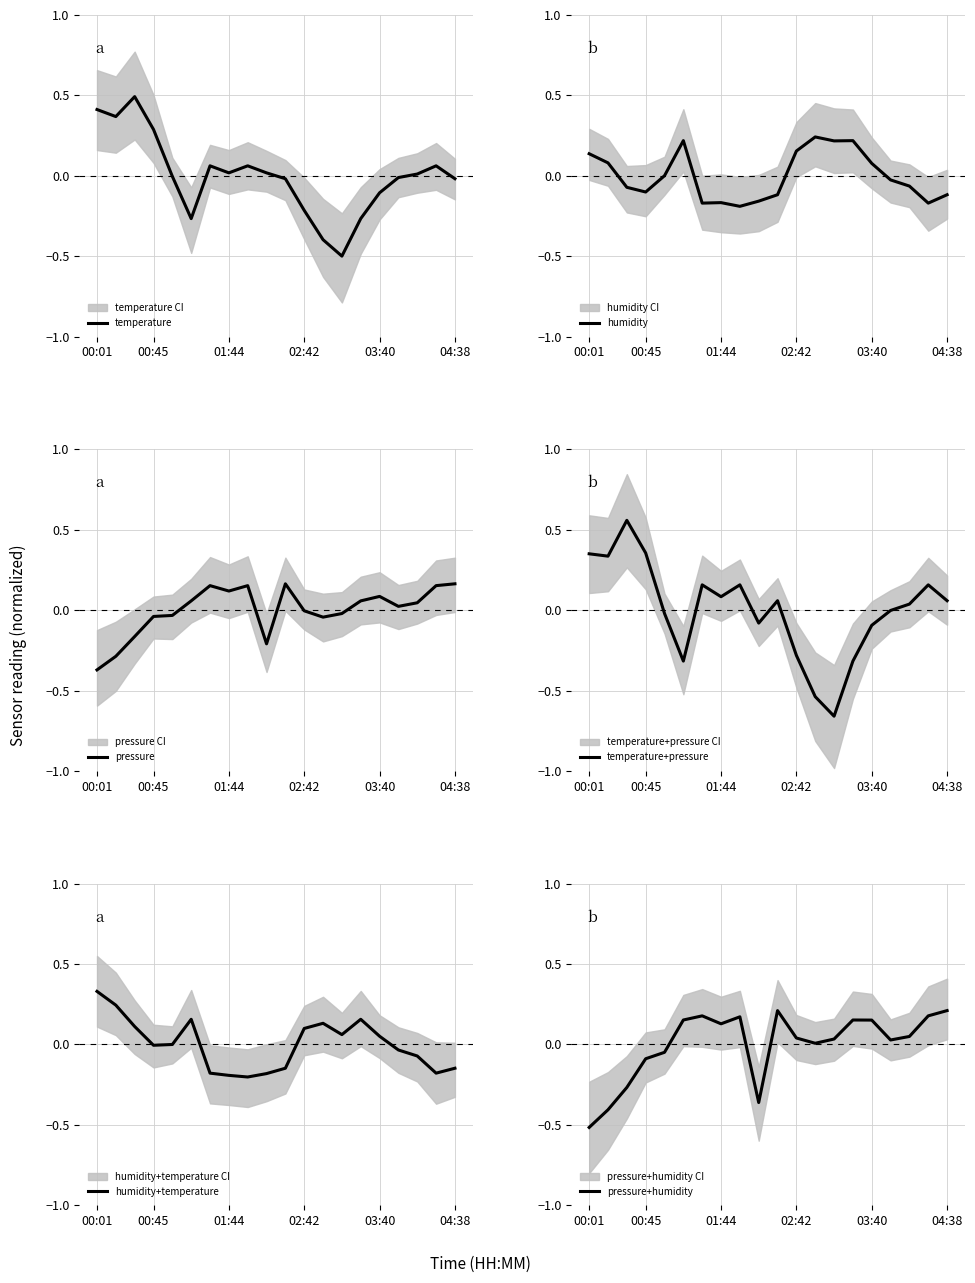

Reading left to right, transcribe all the data shown in this chart.

temperature: 0.4	0.4	0.5	0.3	-0.0	-0.3	0.1	0.0	0.1	0.0	-0.0	-0.2	-0.4	-0.5	-0.3	-0.1	-0.0	0.0	0.1	-0.0
humidity: 0.1	0.1	-0.1	-0.1	0.0	0.2	-0.2	-0.2	-0.2	-0.2	-0.1	0.2	0.2	0.2	0.2	0.1	-0.0	-0.1	-0.2	-0.1
pressure: -0.4	-0.3	-0.2	-0.0	-0.0	0.1	0.2	0.1	0.2	-0.2	0.2	-0.0	-0.0	-0.0	0.1	0.1	0.0	0.0	0.2	0.2
temperature+pressure: 0.4	0.3	0.6	0.4	-0.0	-0.3	0.2	0.1	0.2	-0.1	0.1	-0.3	-0.5	-0.7	-0.3	-0.1	-0.0	0.0	0.2	0.1
humidity+temperature: 0.3	0.2	0.1	-0.0	-0.0	0.2	-0.2	-0.2	-0.2	-0.2	-0.1	0.1	0.1	0.1	0.2	0.1	-0.0	-0.1	-0.2	-0.1
pressure+humidity: -0.5	-0.4	-0.3	-0.1	-0.0	0.2	0.2	0.1	0.2	-0.4	0.2	0.0	0.0	0.0	0.2	0.2	0.0	0.0	0.2	0.2